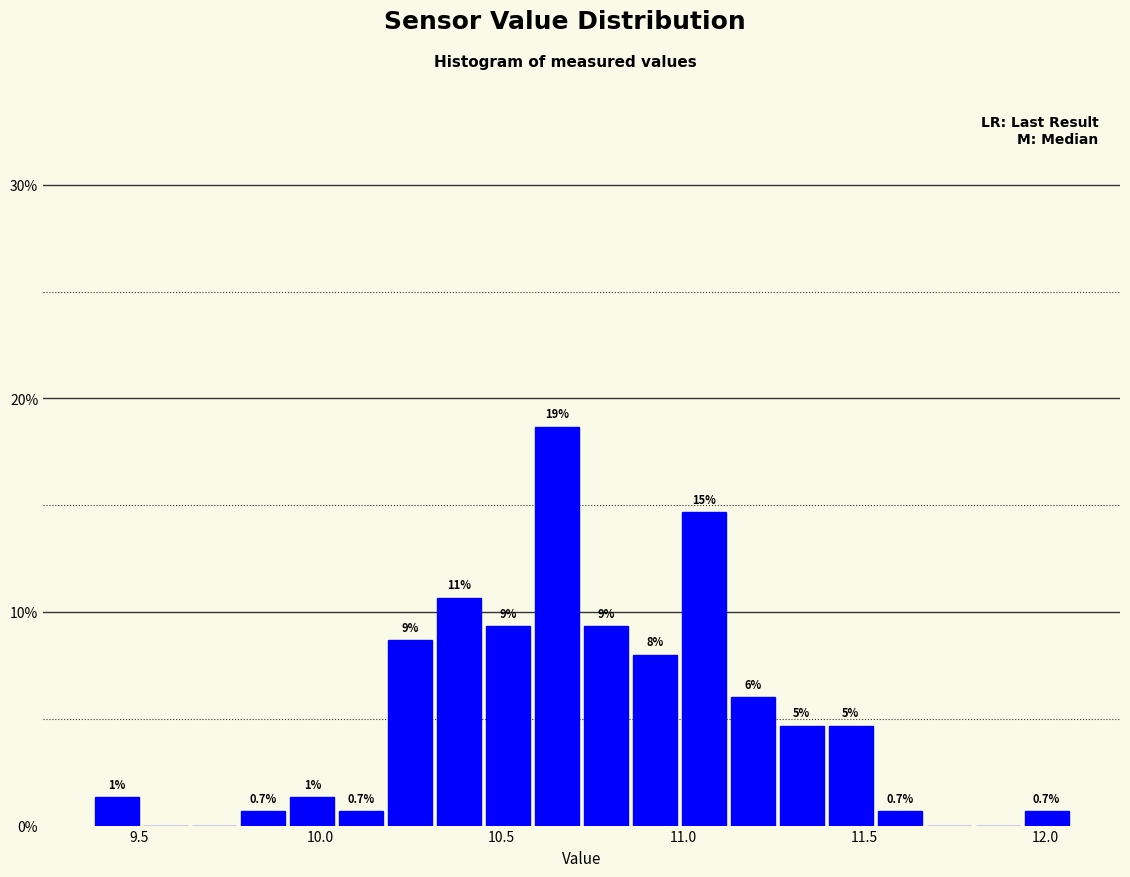

Read against the x-axis, roughly where is the centre of the tallest bar?

10.65